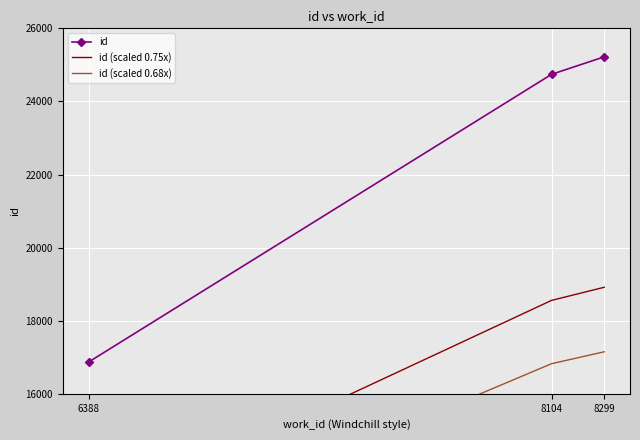

Is the value of id (scaled 0.68x) at 8104 greater than the value of id at 8104?

No